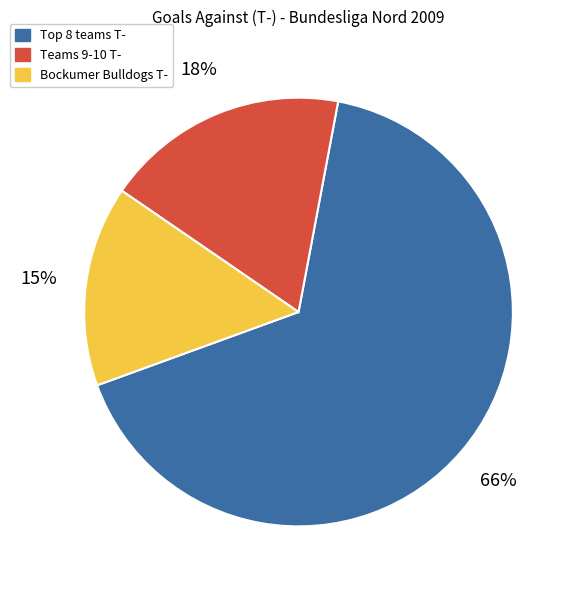

To the nearest percent, what is the average slice percentage?

33%